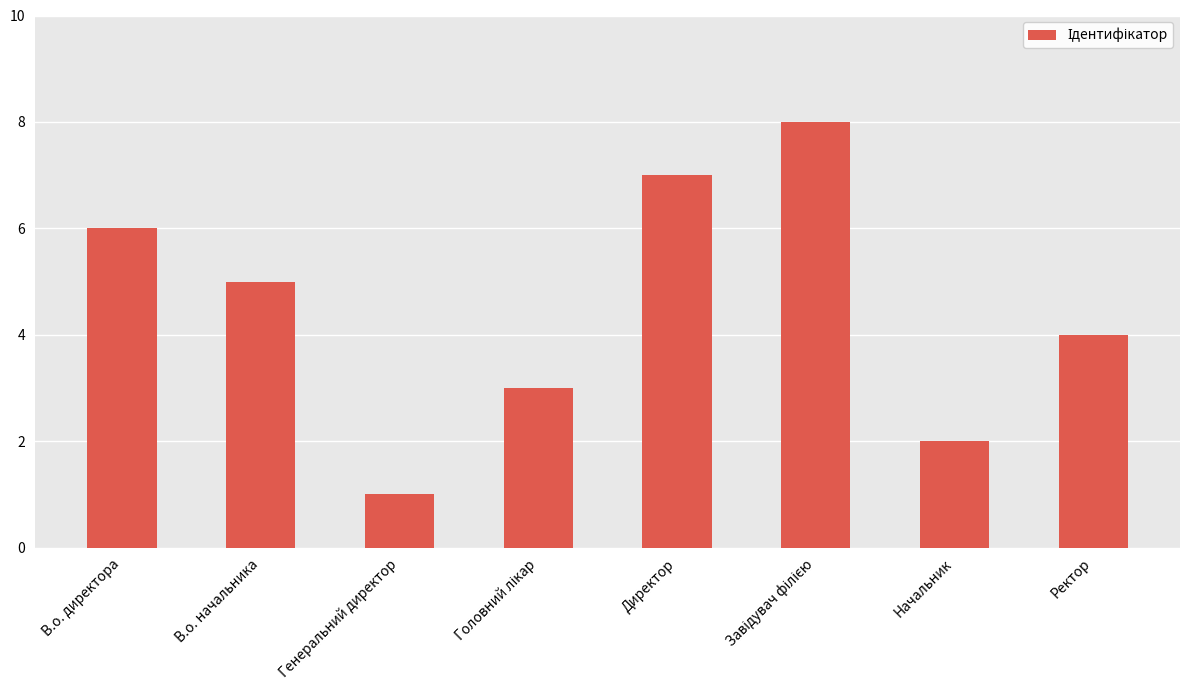

What is the approximate value at Ректор?

4